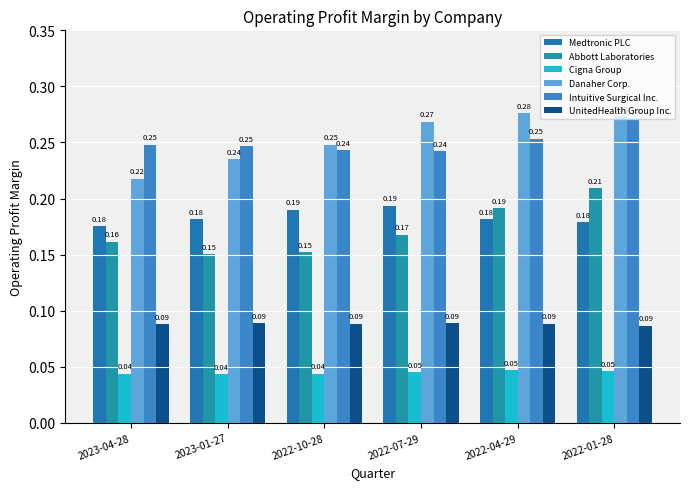

Count the number of categories in the chart.

6